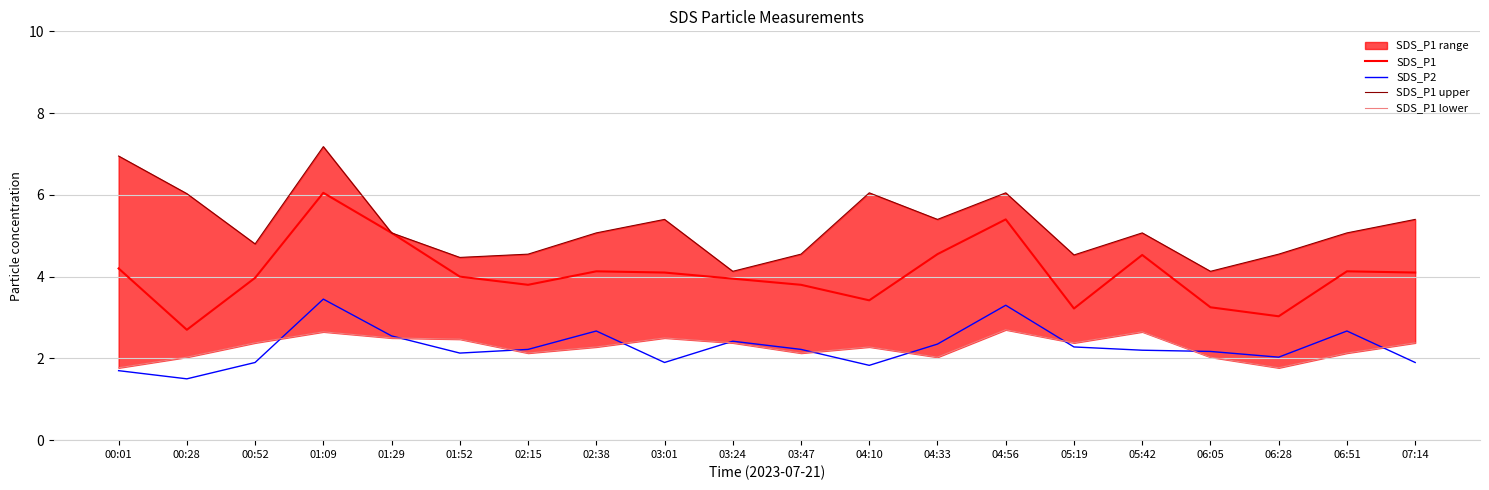

What is the total value across all series at 01:29?

15.2